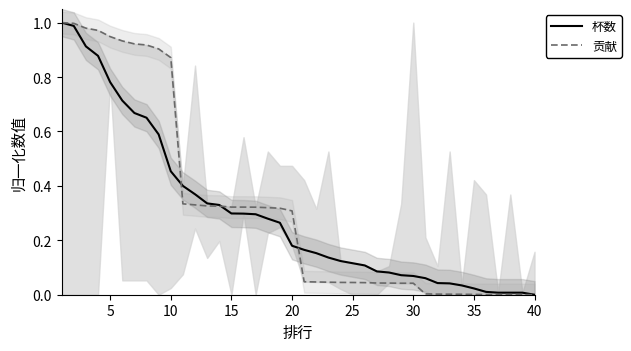

What is the difference between the second highest and second lowest values in the 杯数 series?

1.0